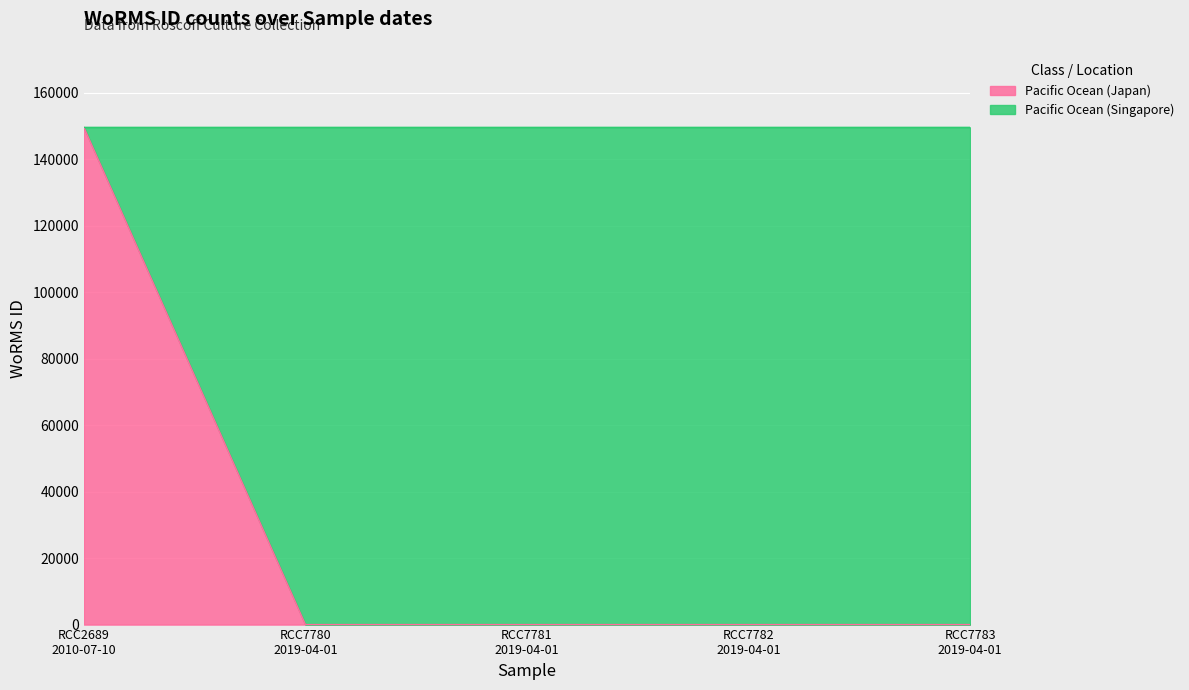

The chart shows a value of 149537 at RCC2689
2010-07-10. True or false?

True